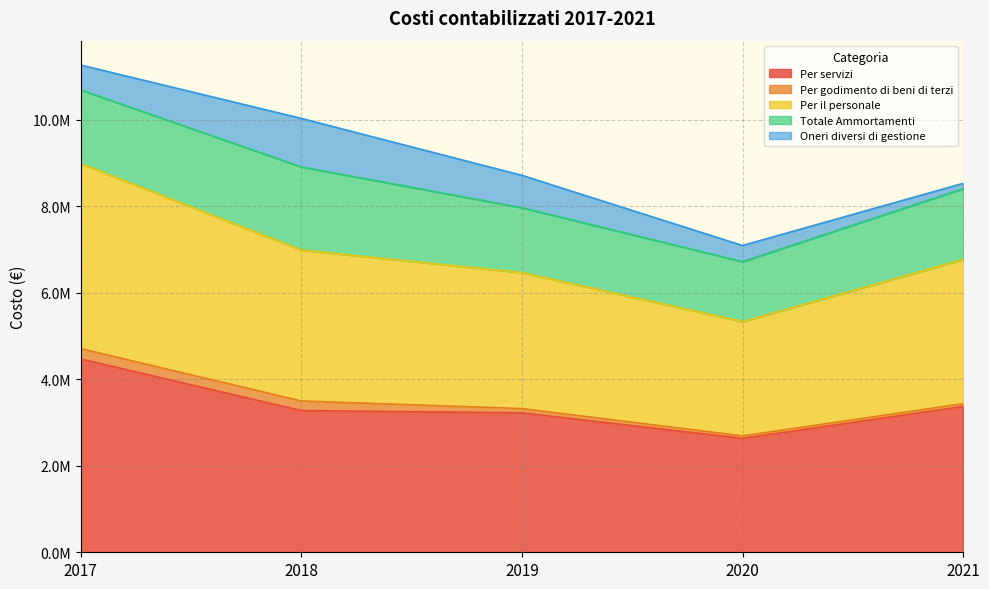

What is the greatest value displayed?

4469577.0